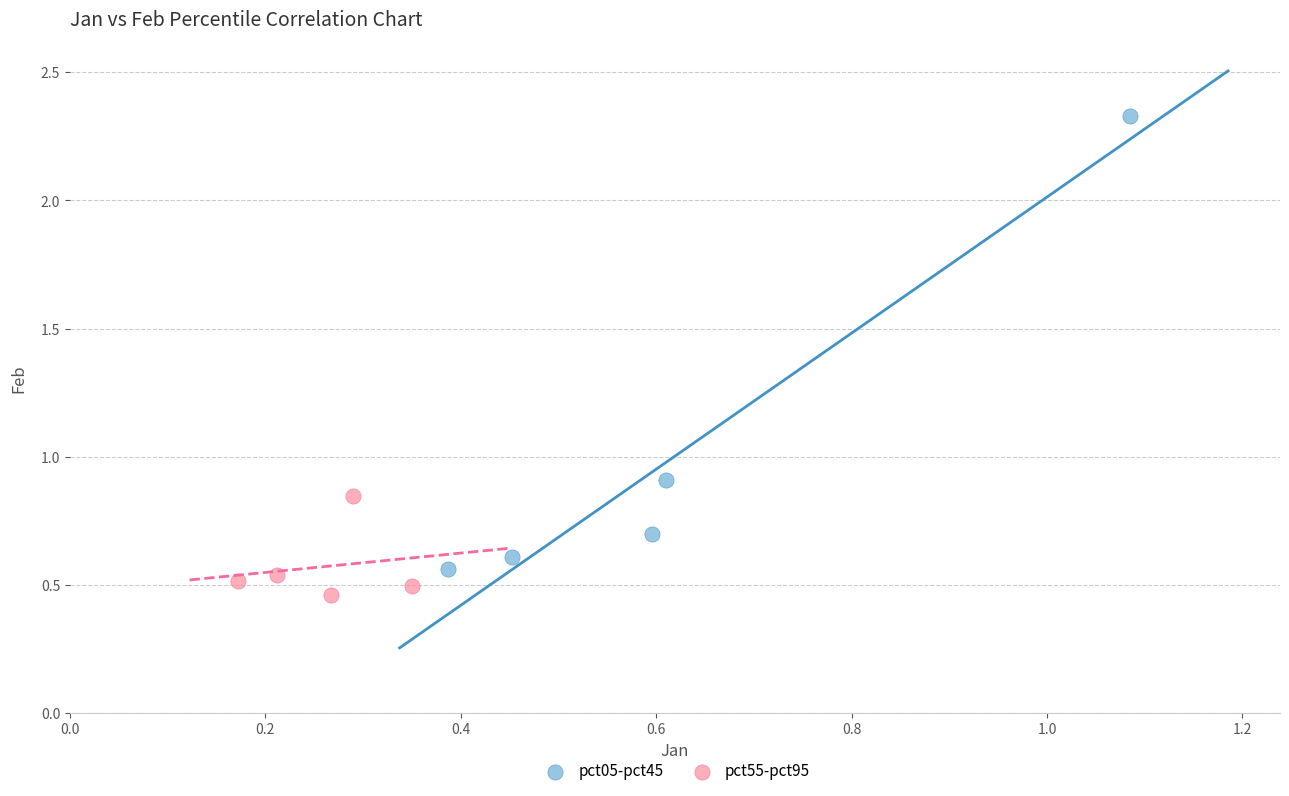

Which series contains the lowest Y value?

pct55-pct95